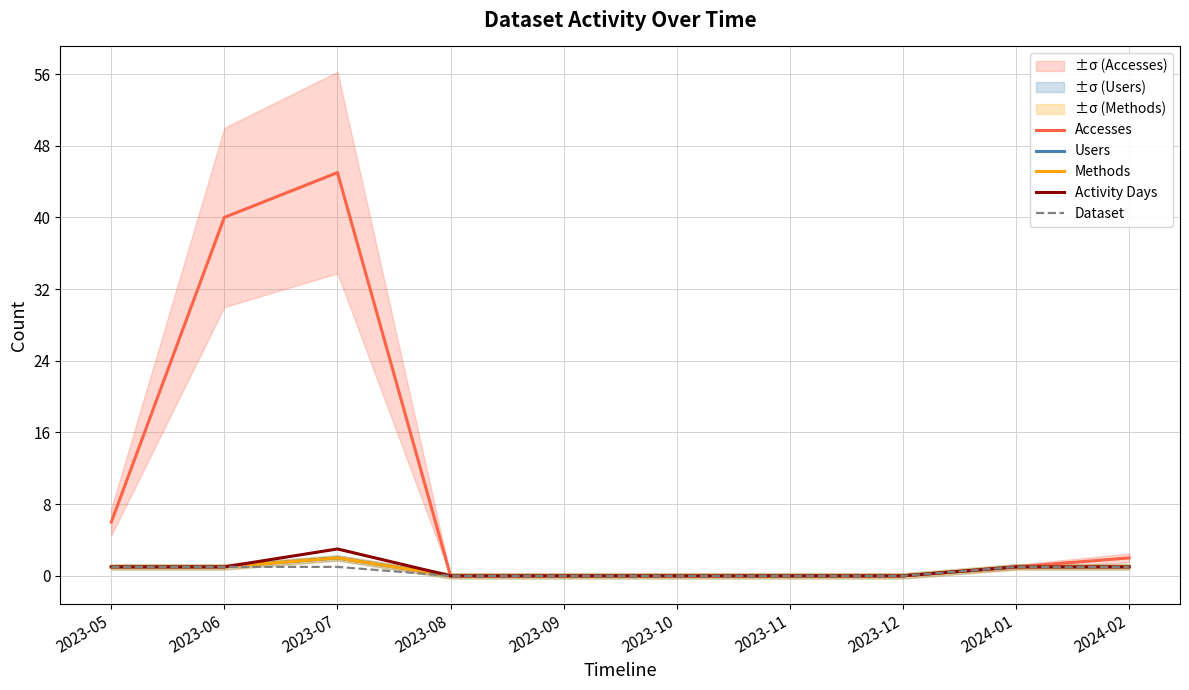

True or false: Activity Days and Dataset intersect in this chart.

False